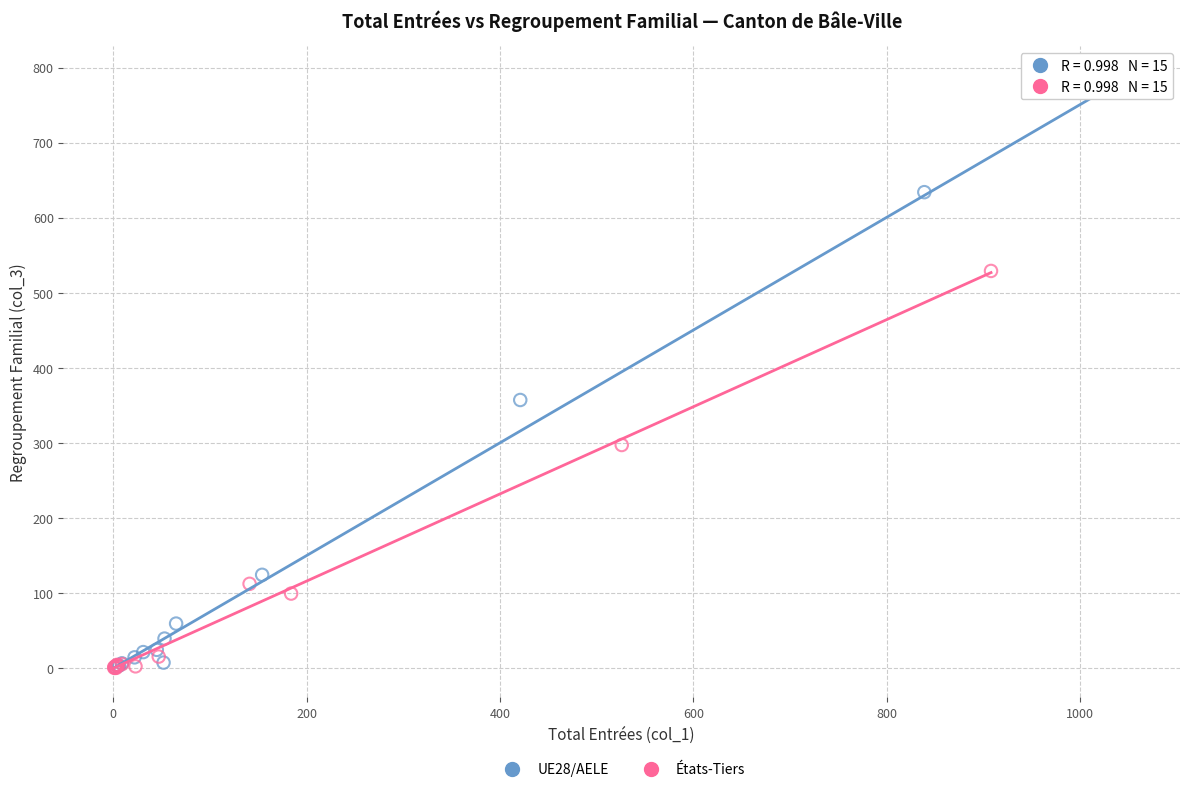

What are all the series names shown in the legend?

UE28/AELE, États-Tiers